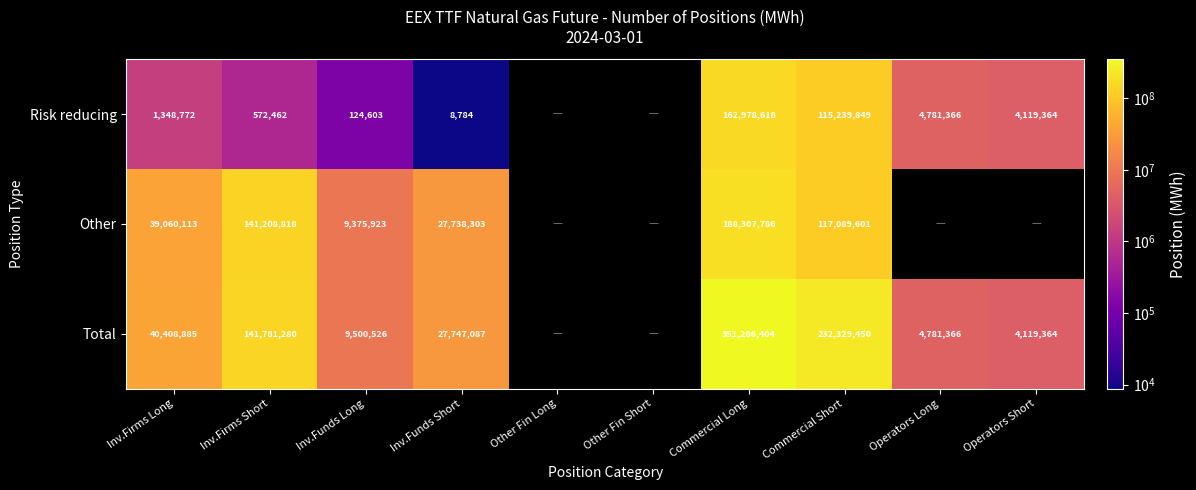

What is the spread (max minus min) of values at Commercial Short?

117089601